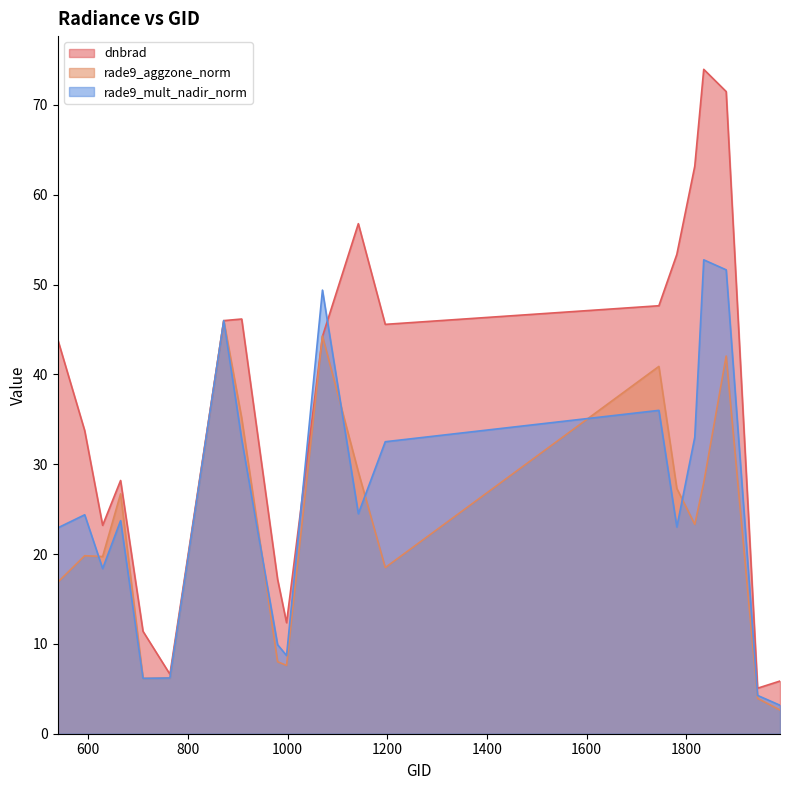

Is the value of rade9_mult_nadir_norm at 980 greater than the value of rade9_aggzone_norm at 1745?

No